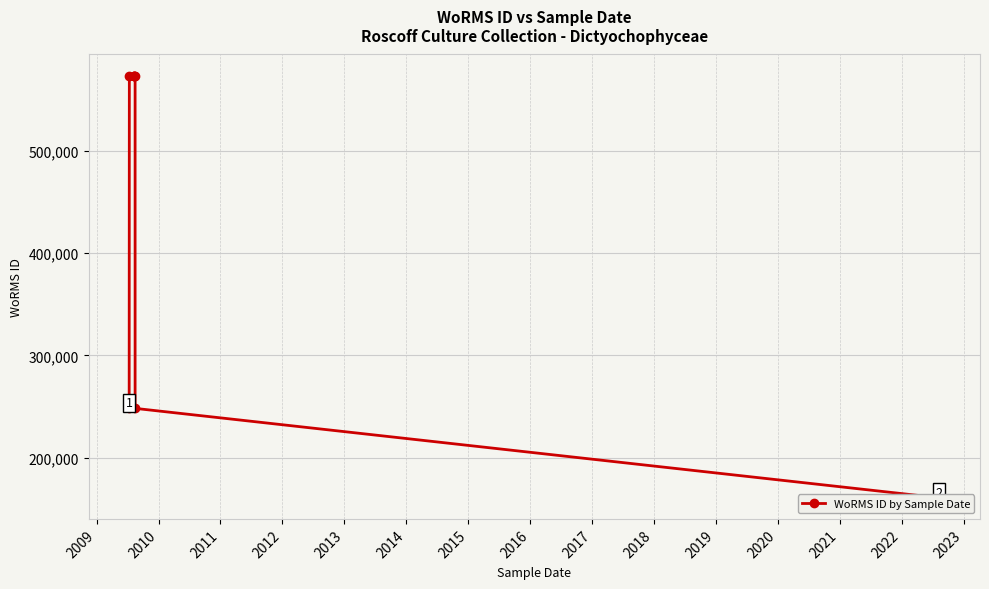

What is the difference between the second highest and second lowest values?

325784